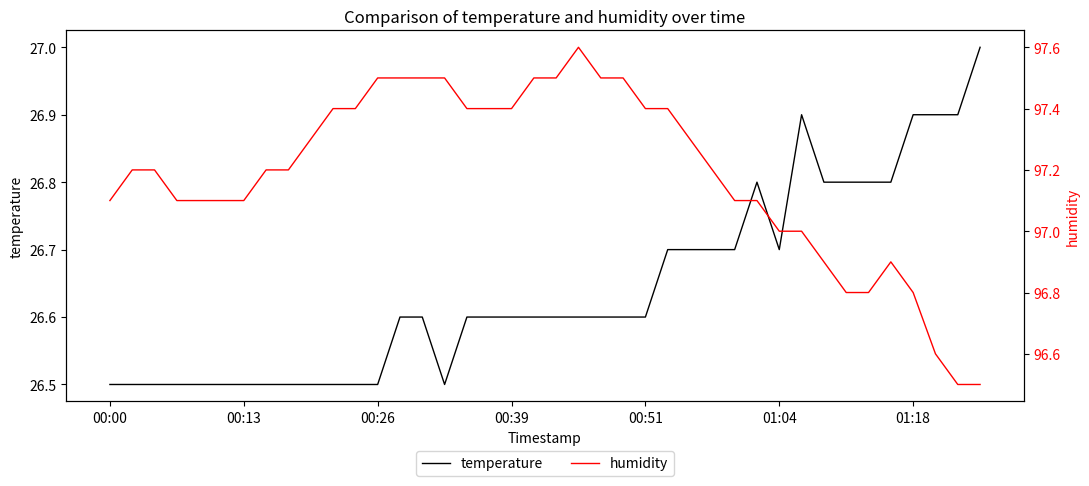

How many categories are shown in the chart?

40